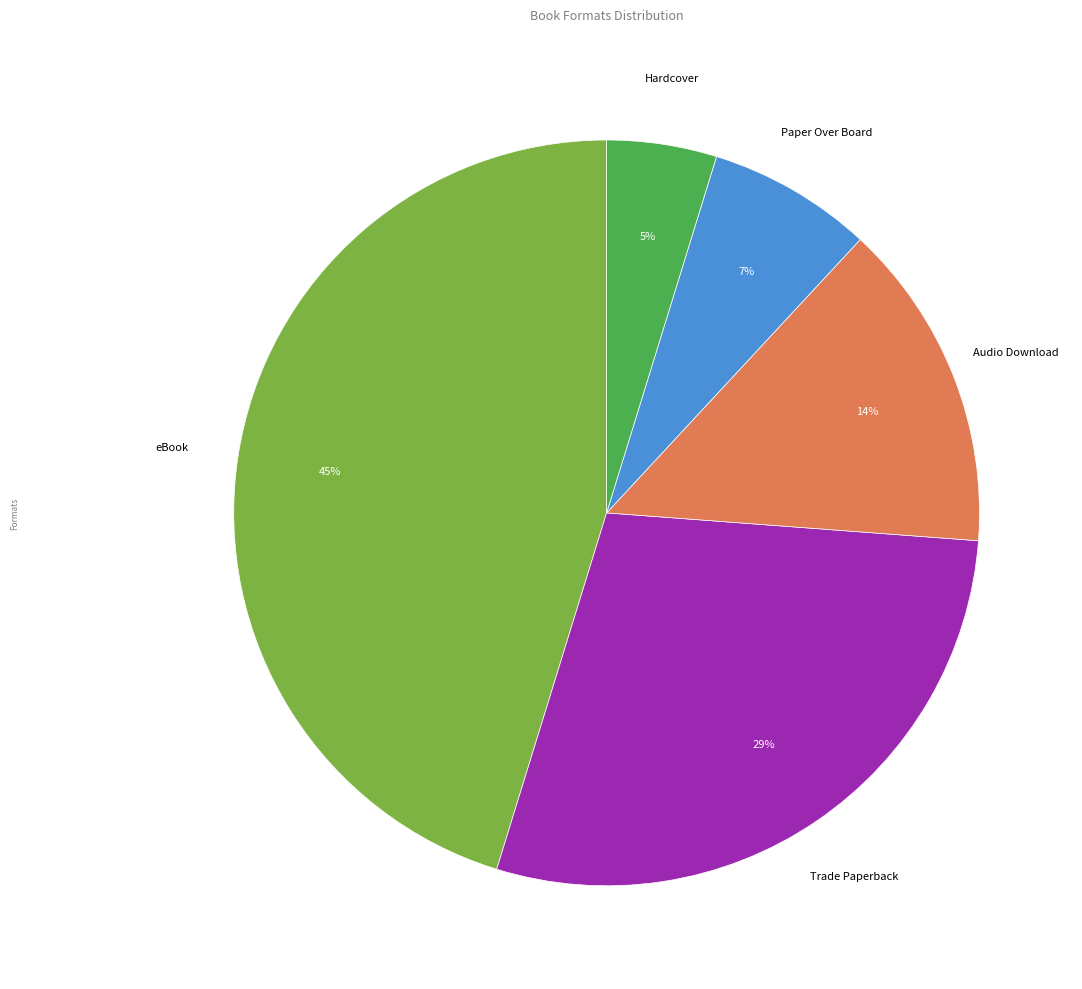

Which category has the smallest portion of the pie?

Hardcover